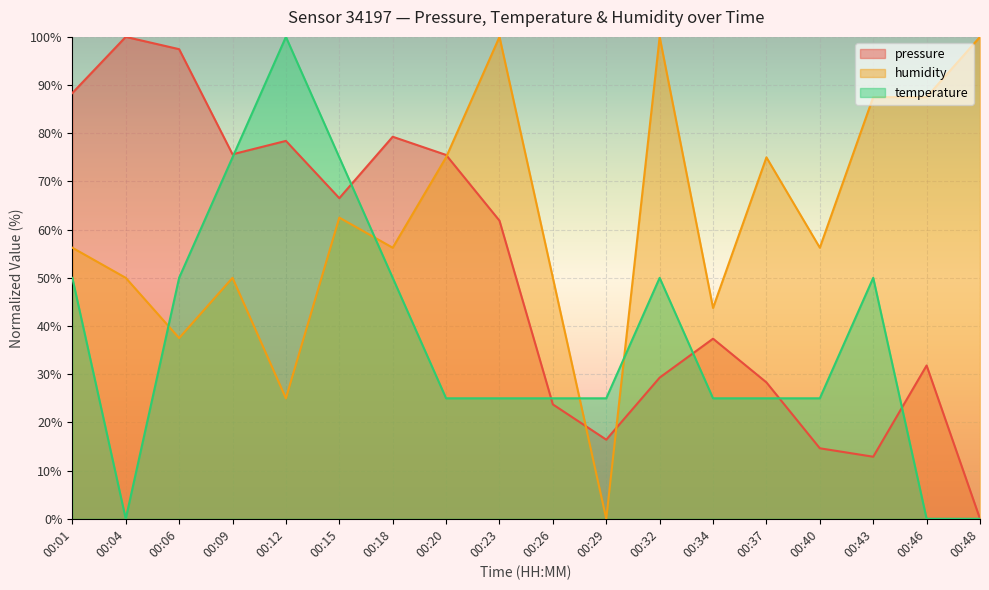

Is it true that pressure equals 37.4 at 00:34?

True